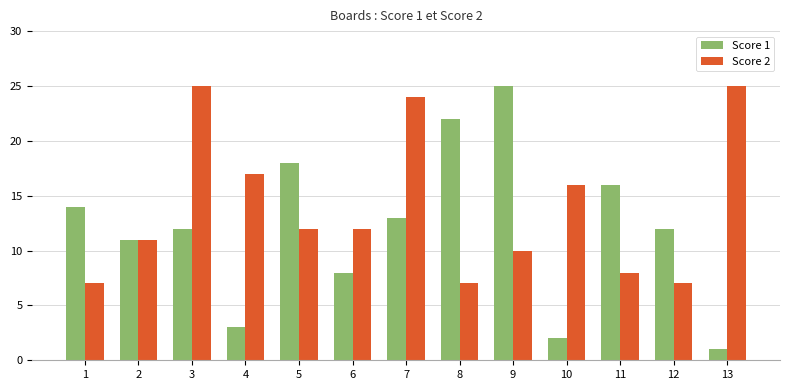

Which series changed the most between 6 and 8?

Score 1